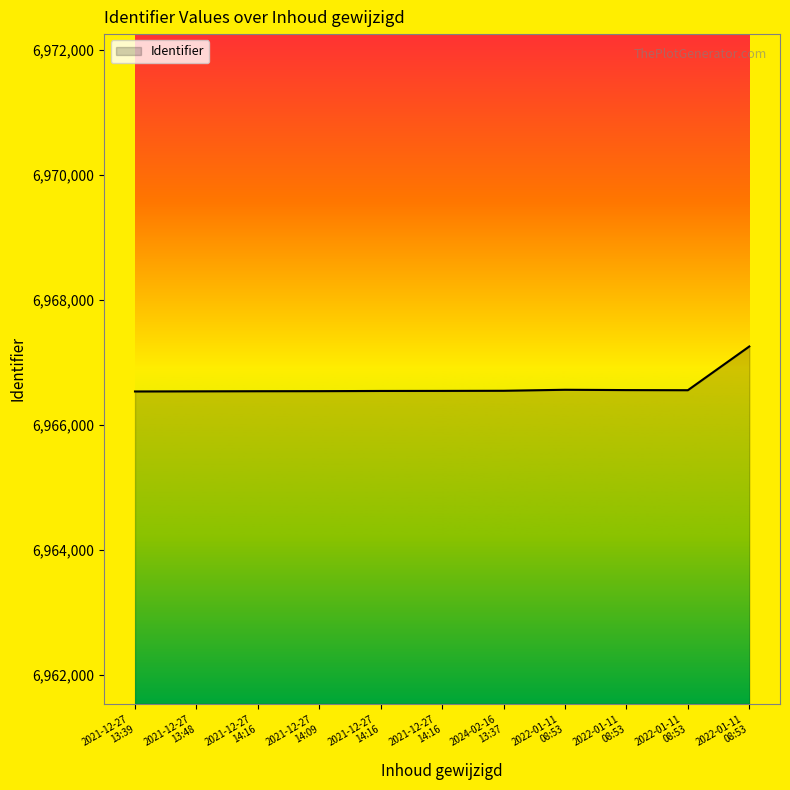

What is the label of the 4th point from the left?

2021-12-27
14:09